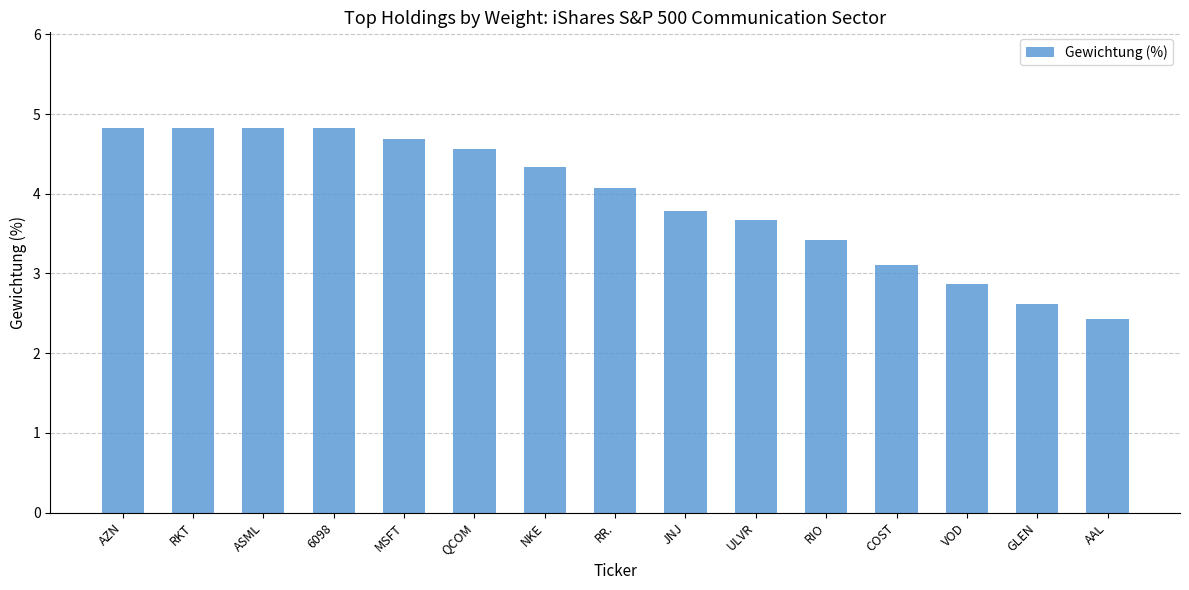

How many data points are less than 4?

7